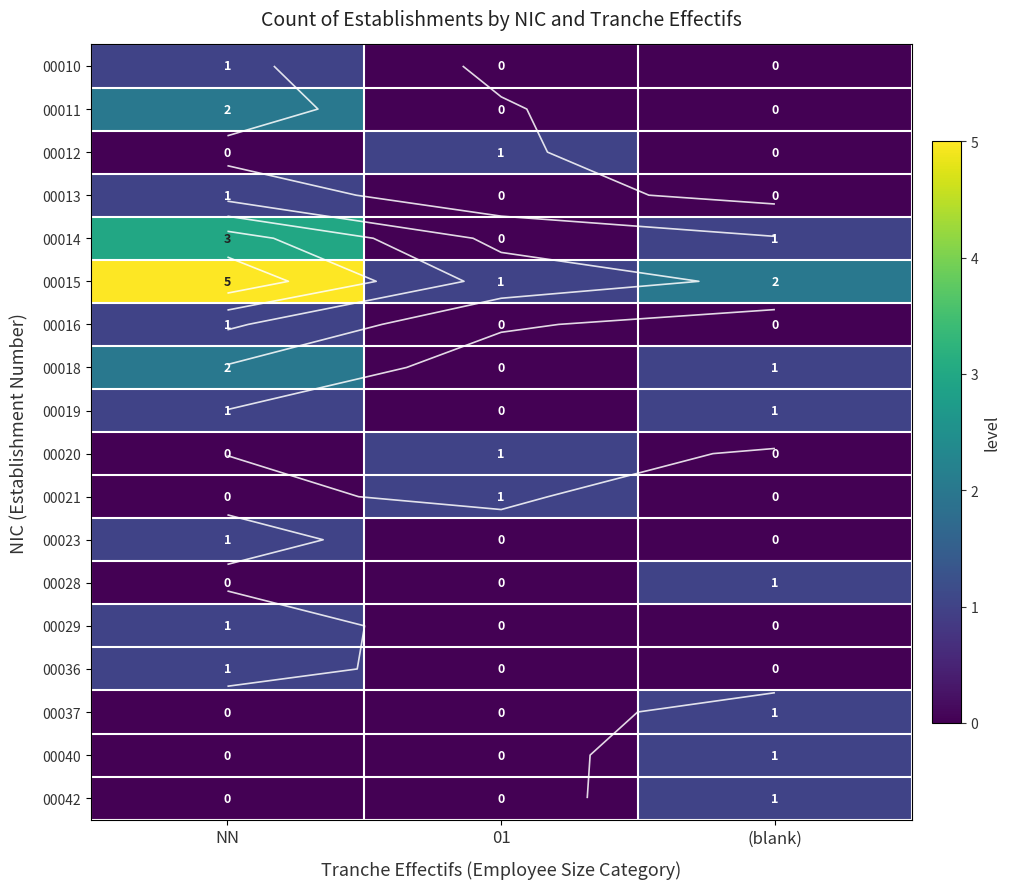

Which series has the widest spread of values?

00015